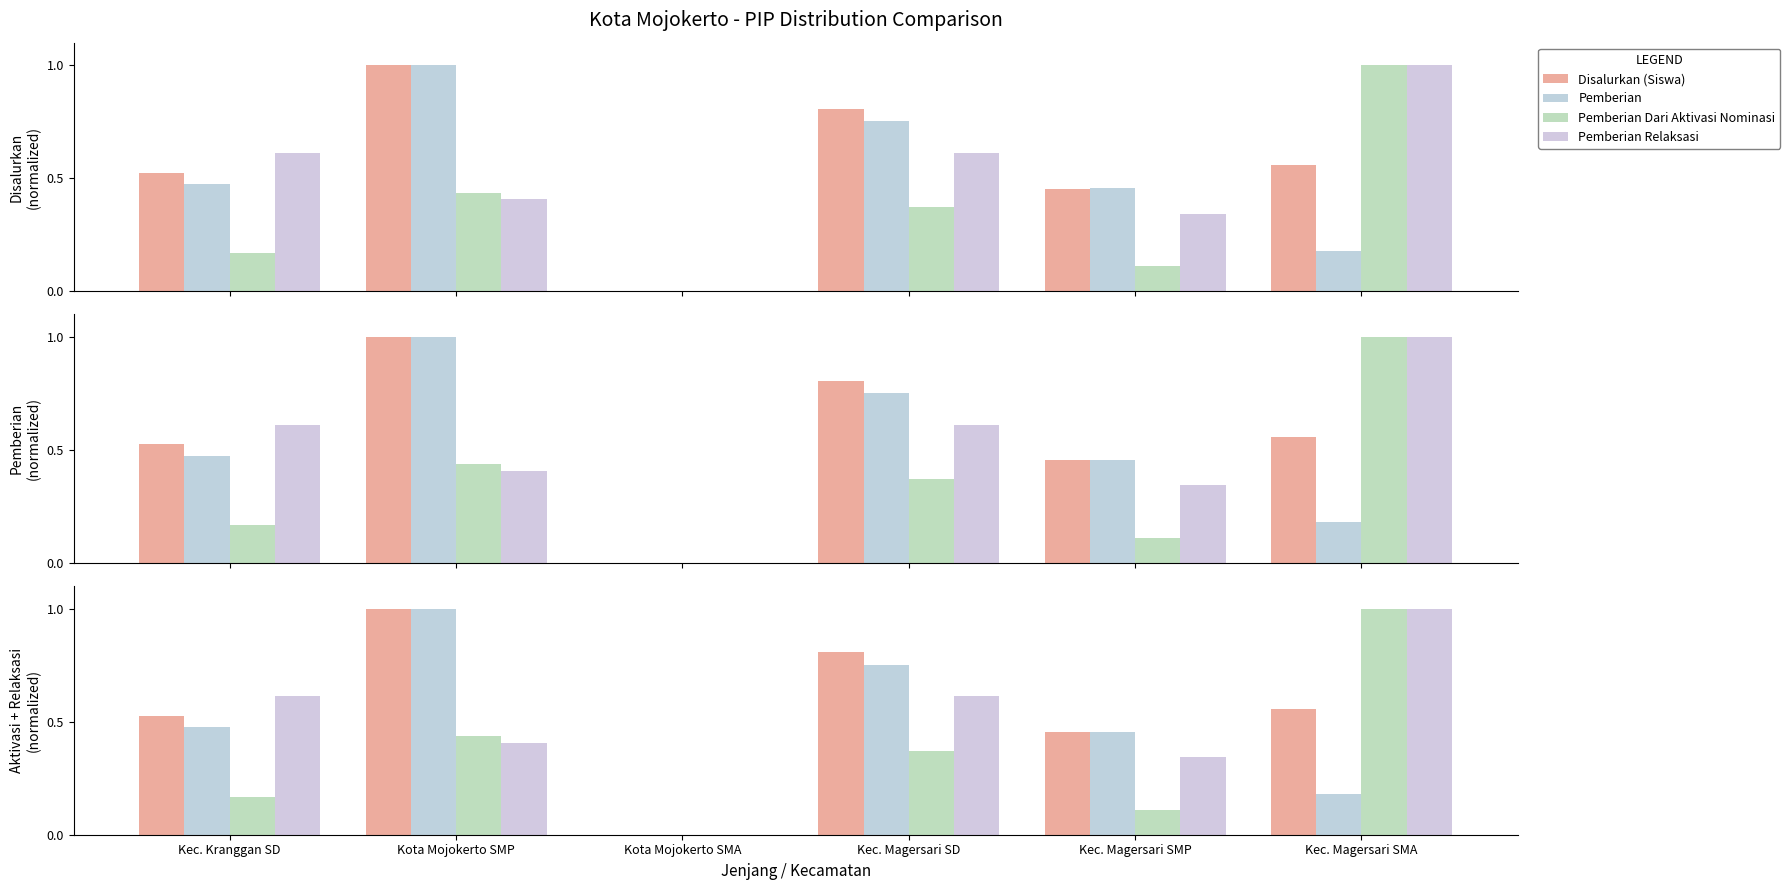

What is the value of the Disalurkan (Siswa) bar at the 5th from the left?

0.5